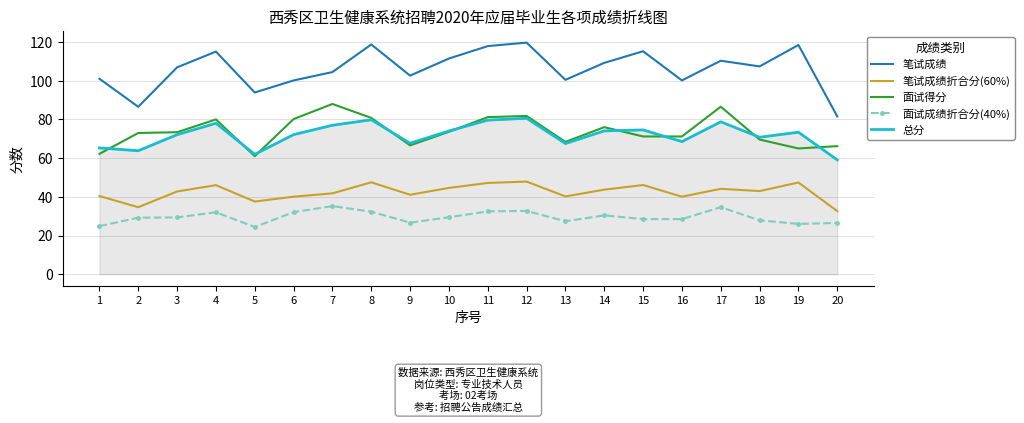

What is the minimum value for 面试成绩折合分(40%)?

24.4